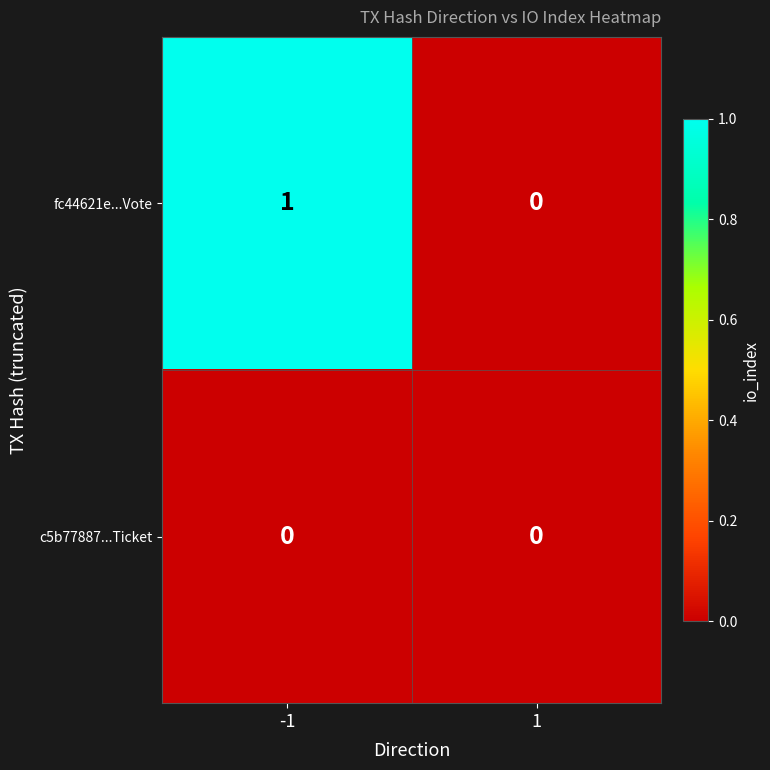

At which category is the sum across all series the highest?

-1